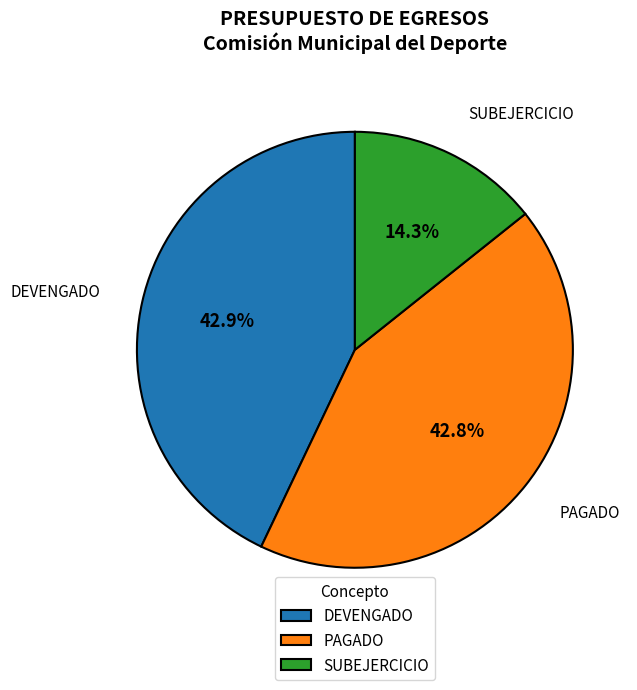

To the nearest percent, what percentage of the pie is SUBEJERCICIO?

14%